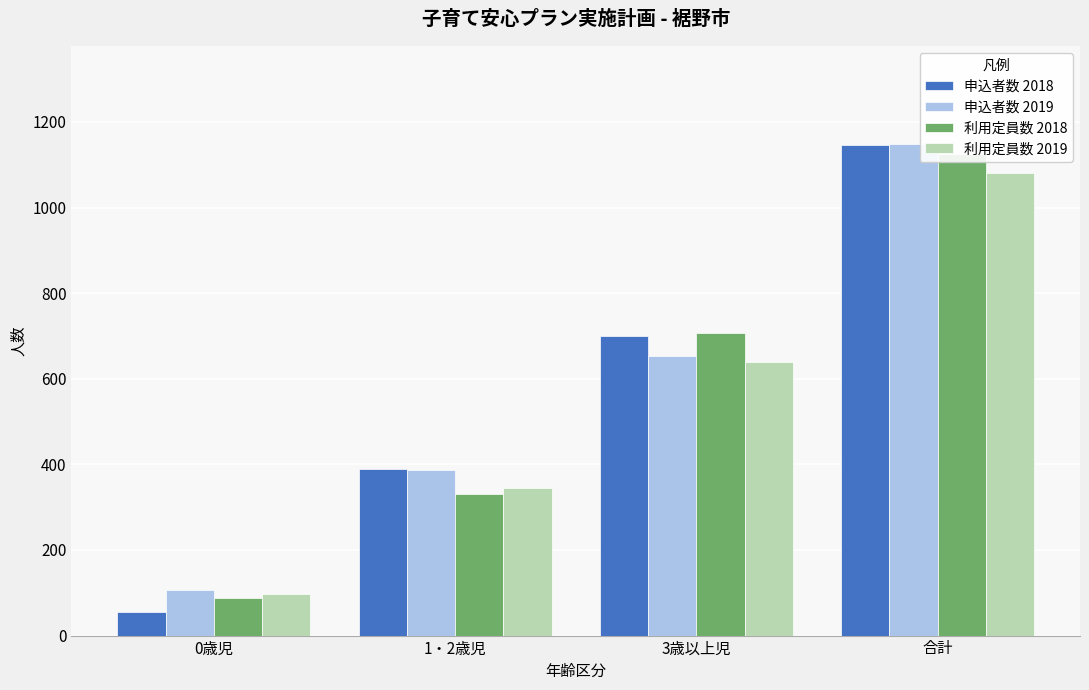

At which label does 利用定員数 2019 reach its minimum?

0歳児